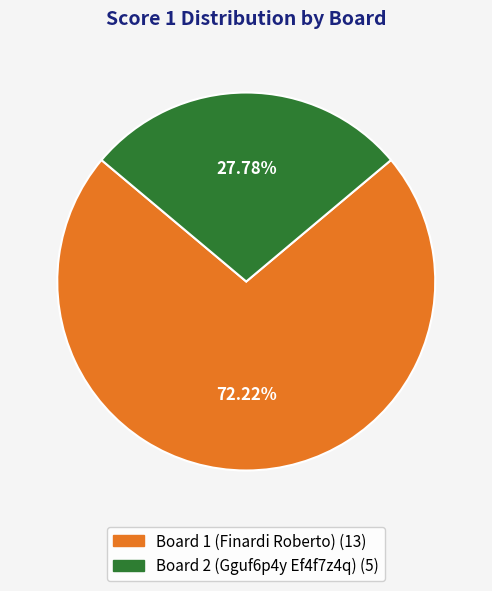

How many segments does this pie chart have?

2